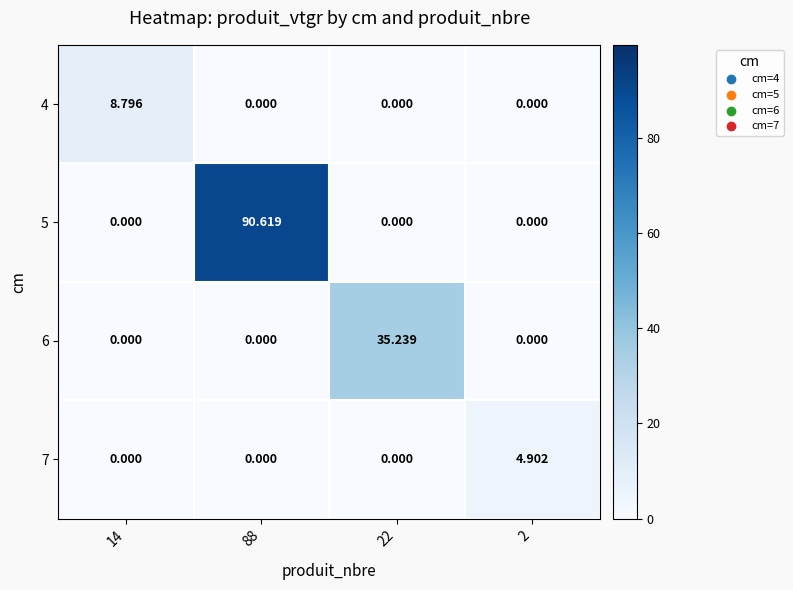

What is the spread (max minus min) of values at 2?

4.9